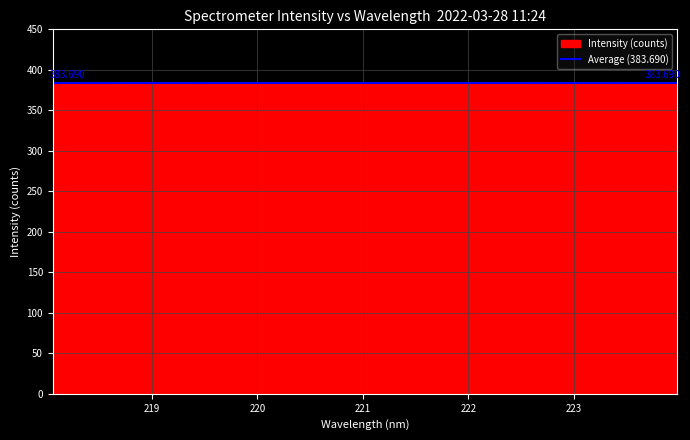

What is the difference between the second highest and minimum values?

2.4